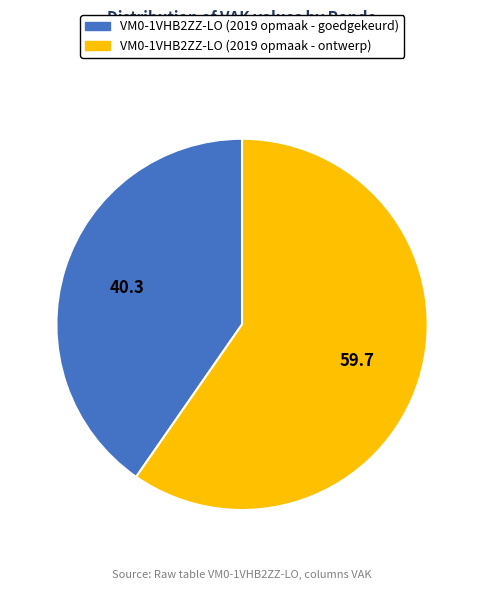

Between VM0-1VHB2ZZ-LO (2019 opmaak - goedgekeurd) and VM0-1VHB2ZZ-LO (2019 opmaak - ontwerp), which is larger?

VM0-1VHB2ZZ-LO (2019 opmaak - ontwerp)